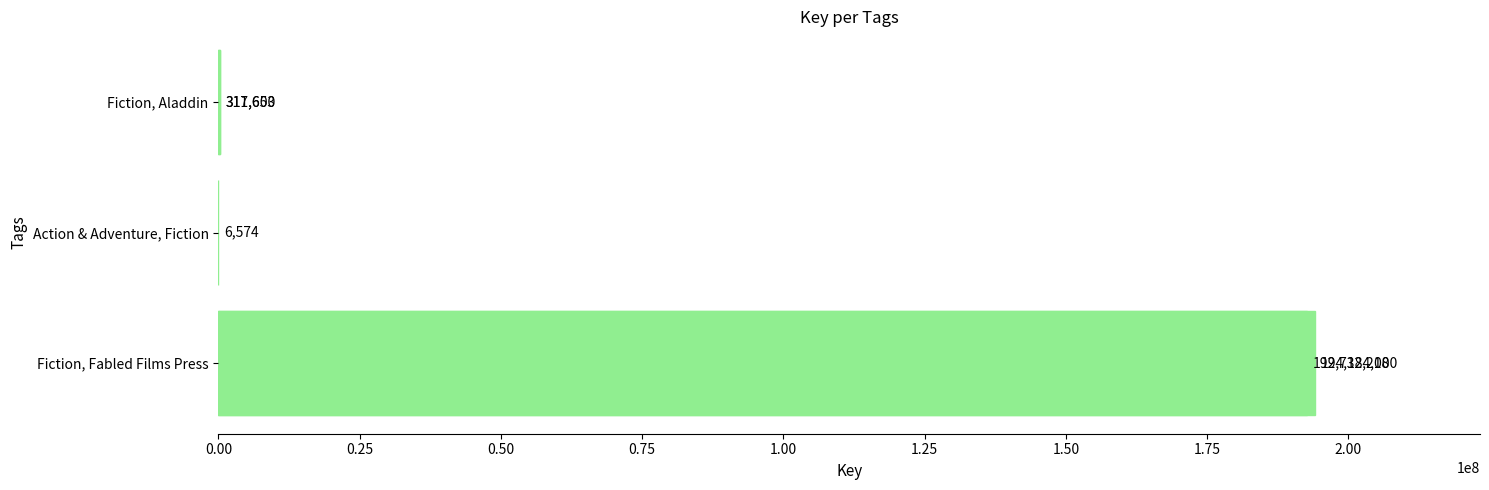

What is the difference between the maximum and minimum values?

194177426